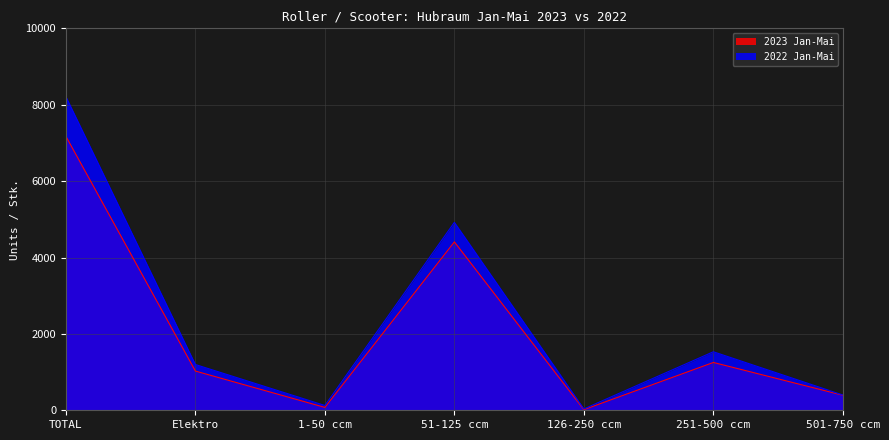

True or false: 2022 Jan-Mai has more than 2 interior local peaks.

False